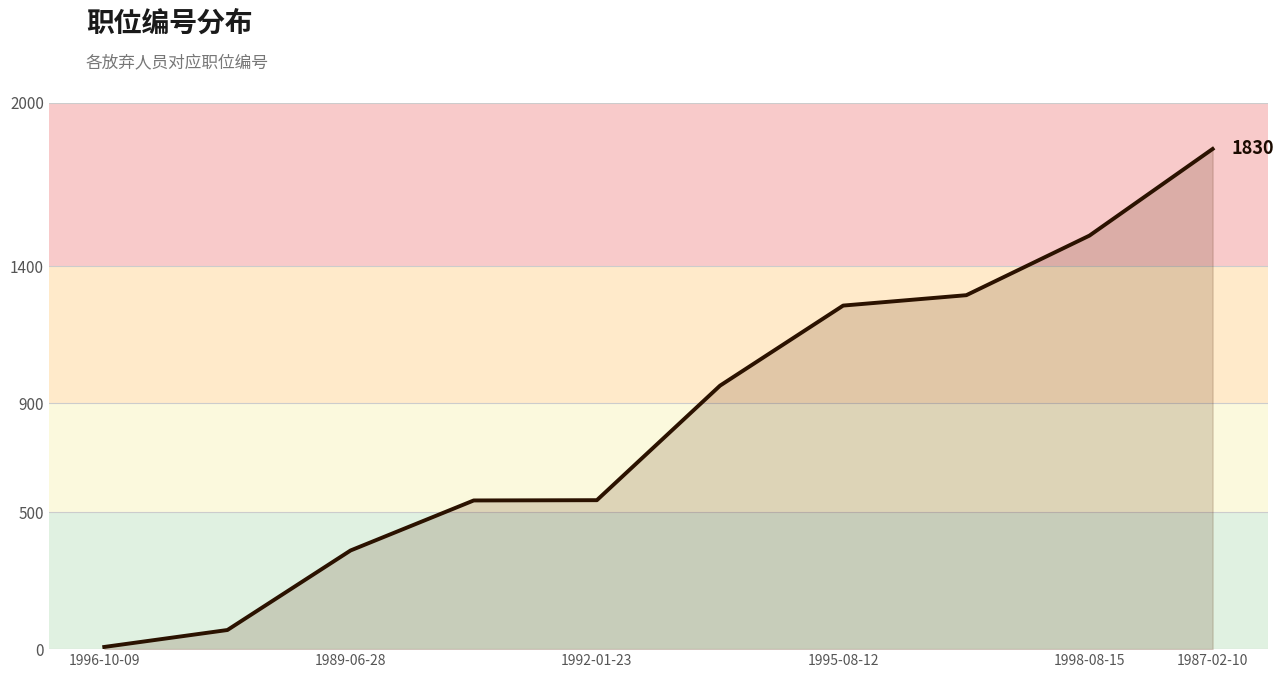

How many lines are shown in the chart?

1